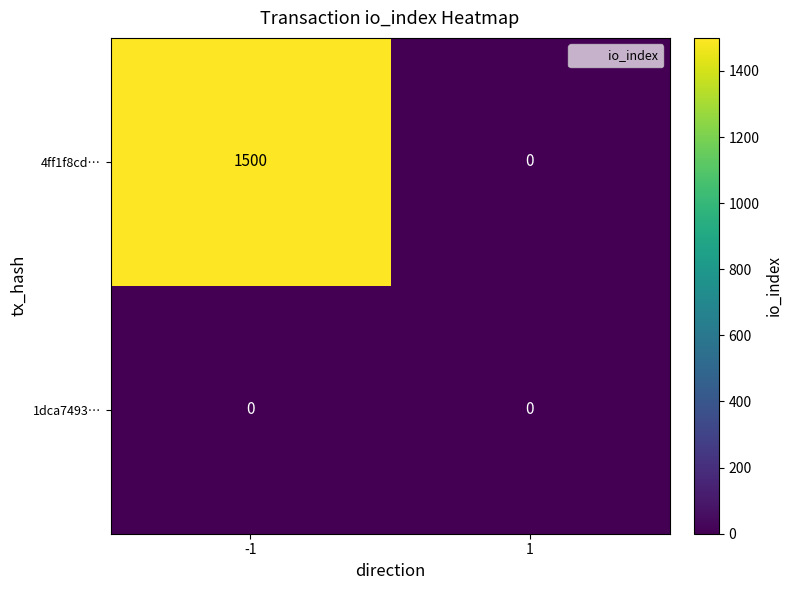

Which series has the largest range (max minus min)?

4ff1f8cd…